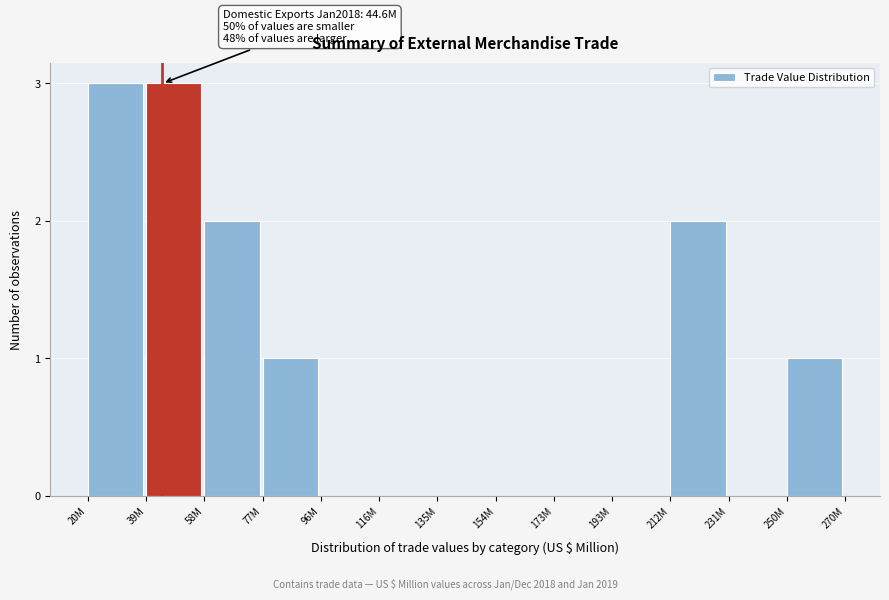

Reading left to right, what are all the values shown in this chart?

20M=3	39M=3	58M=2	77M=1	96M=0	116M=0	135M=0	154M=0	173M=0	193M=0	212M=2	231M=0	250M=1